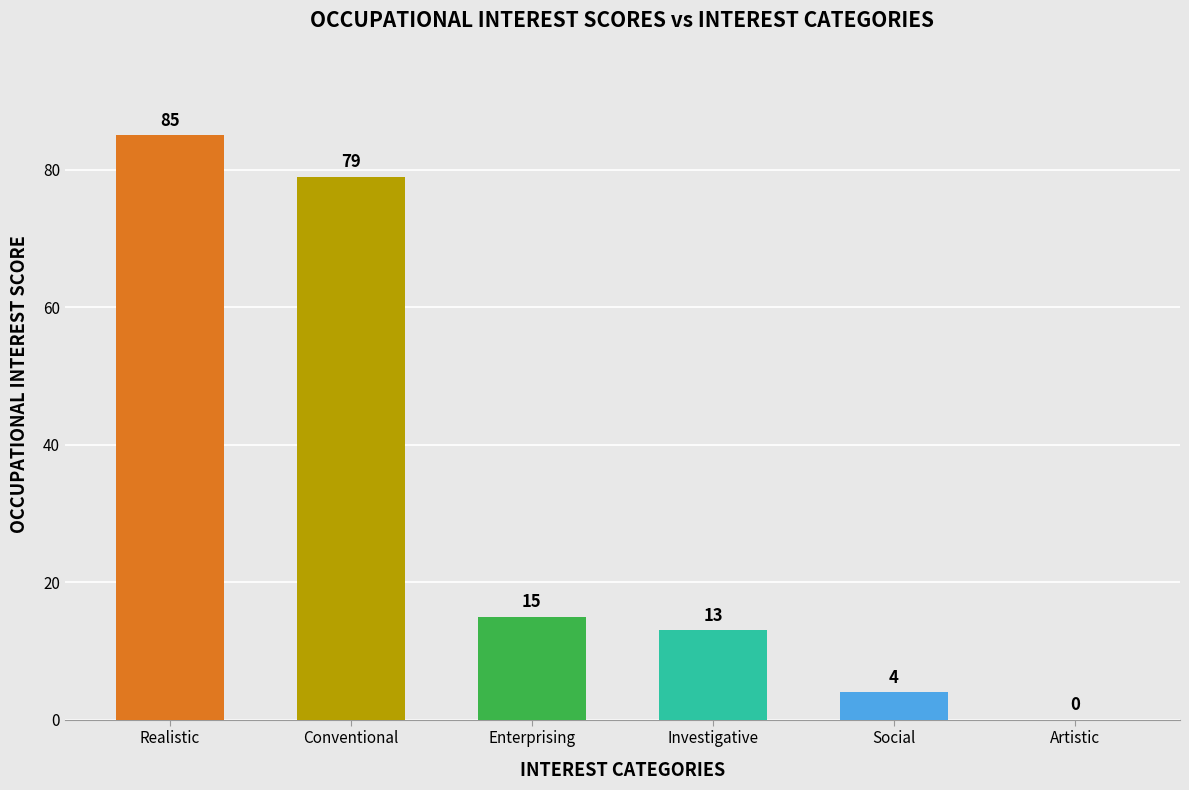

The value at Conventional is 79. True or false?

True